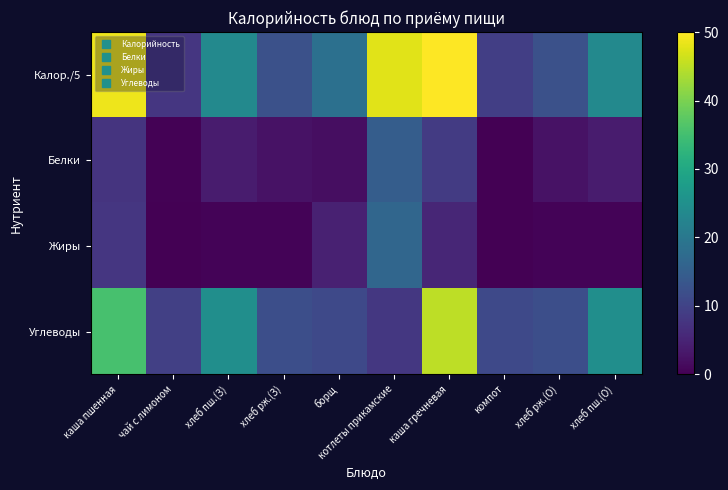

Which series has the widest spread of values?

Калор./5